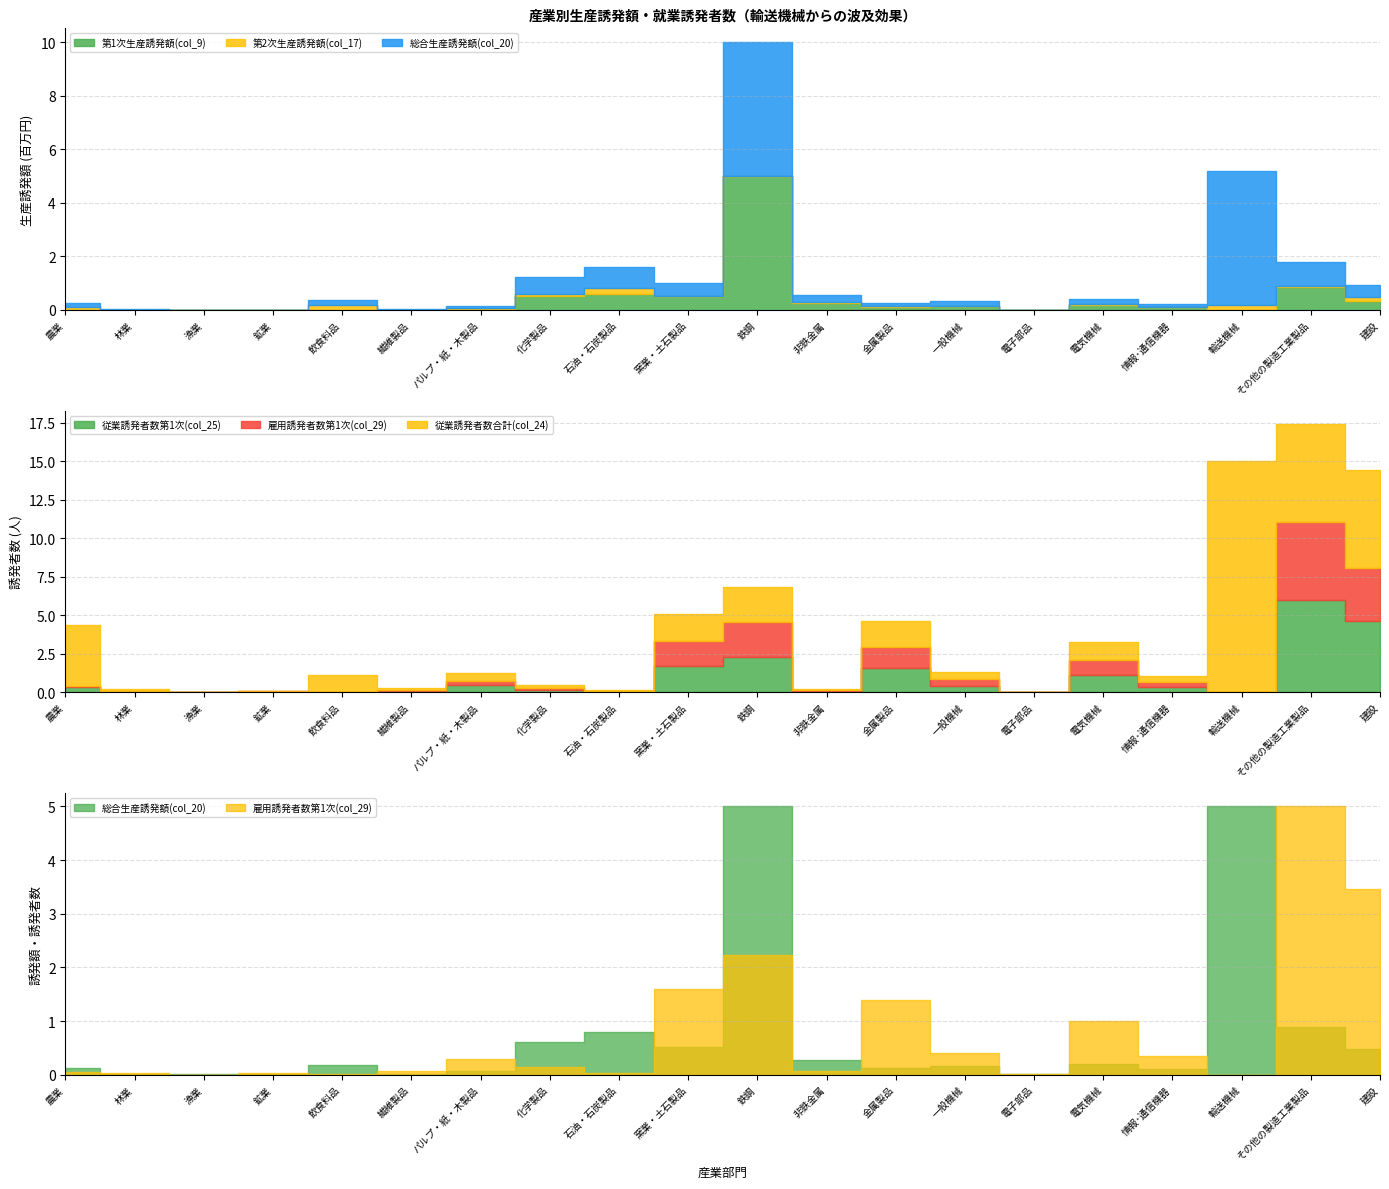

What are all the series names shown in the legend?

第1次生産誘発額(col_9), 第2次生産誘発額(col_17), 総合生産誘発額(col_20), 従業誘発者数第1次(col_25), 雇用誘発者数第1次(col_29), 従業誘発者数合計(col_24)